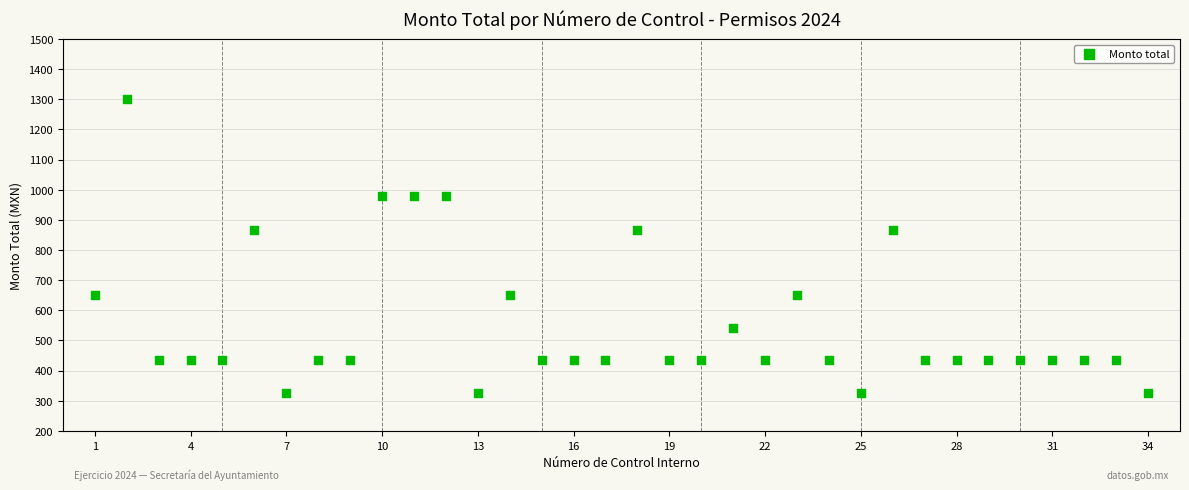

What is the range of X values (max minus min)?

33